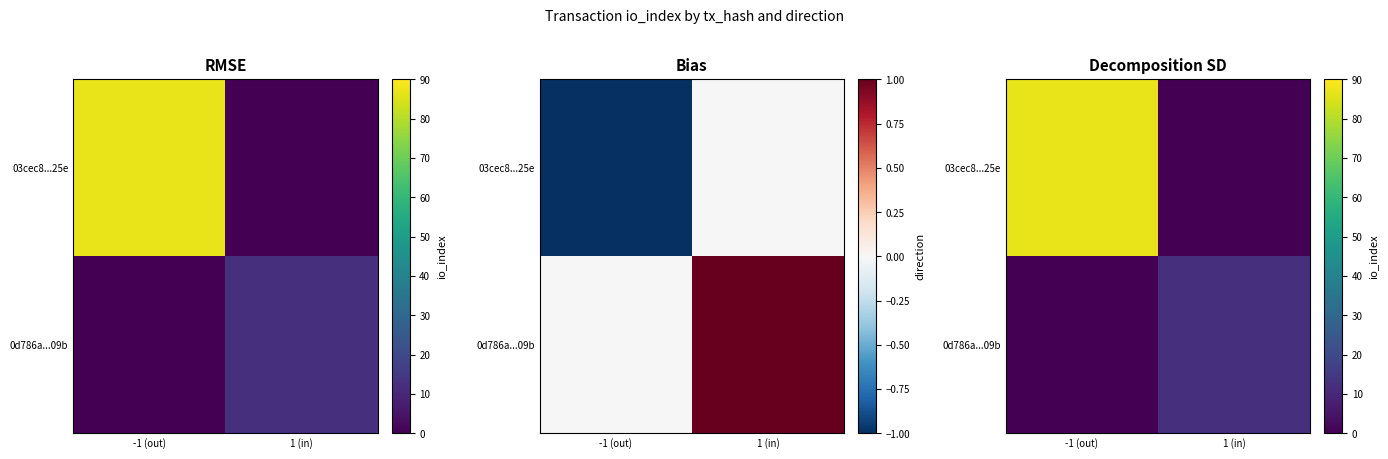

Which series has the largest range (max minus min)?

03cec8...25e